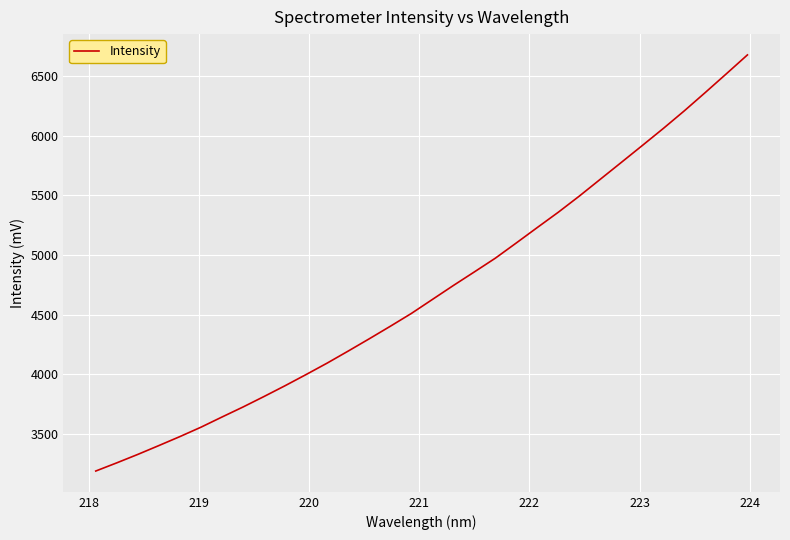

What is the minimum value shown in the chart?

3186.6